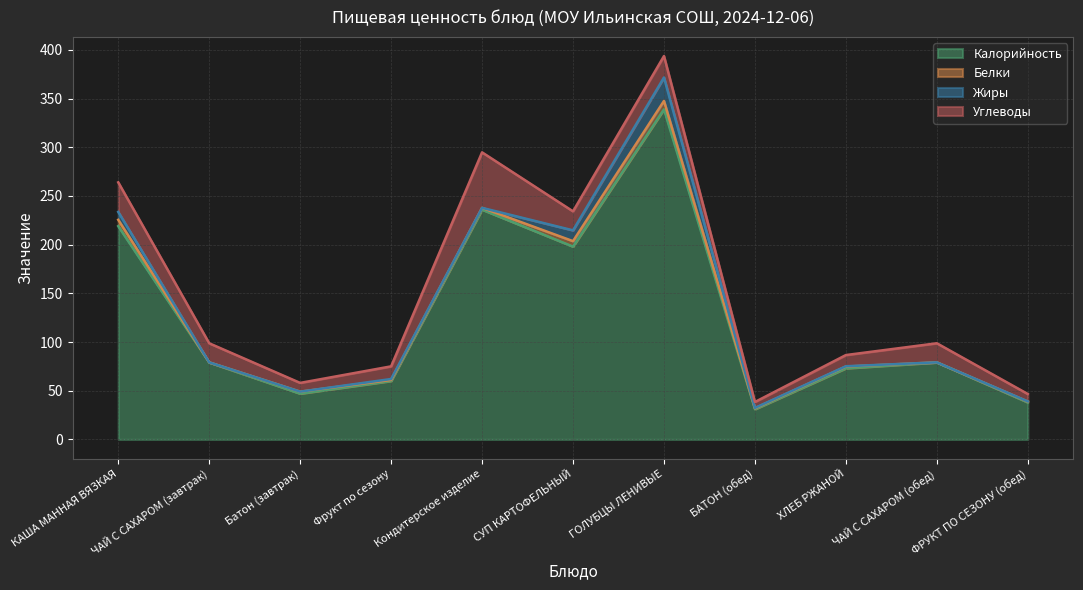

What is the sum of all Жиры values?

45.2